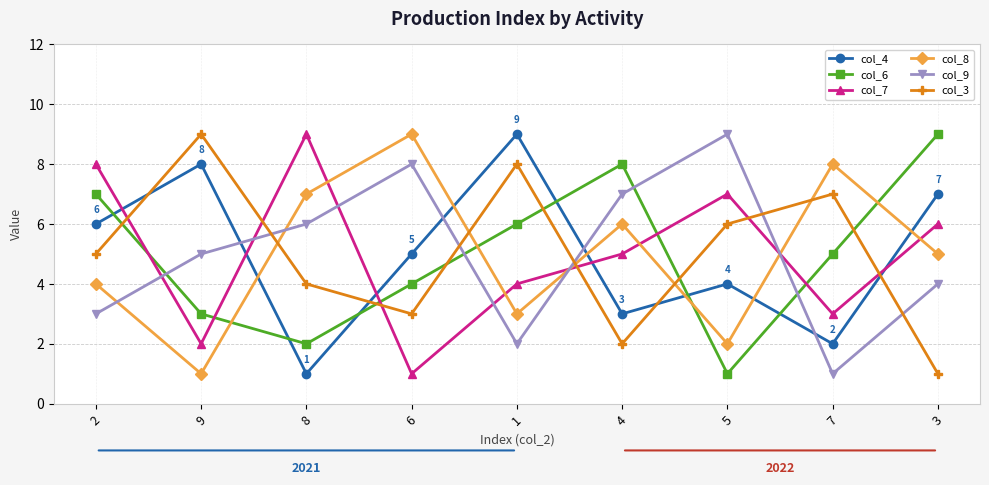

Does the chart display data point markers on the line(s)?

Yes